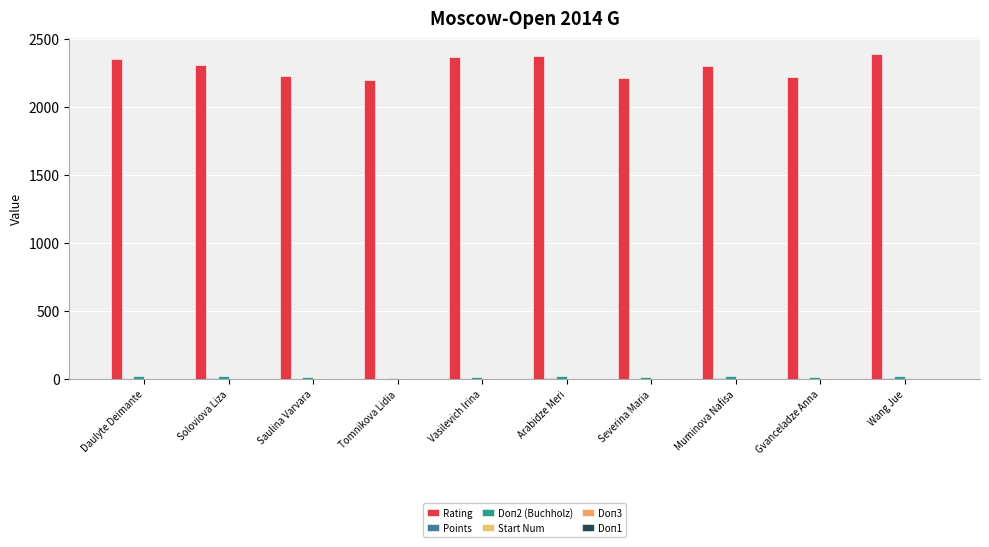

How many groups of bars are there?

10